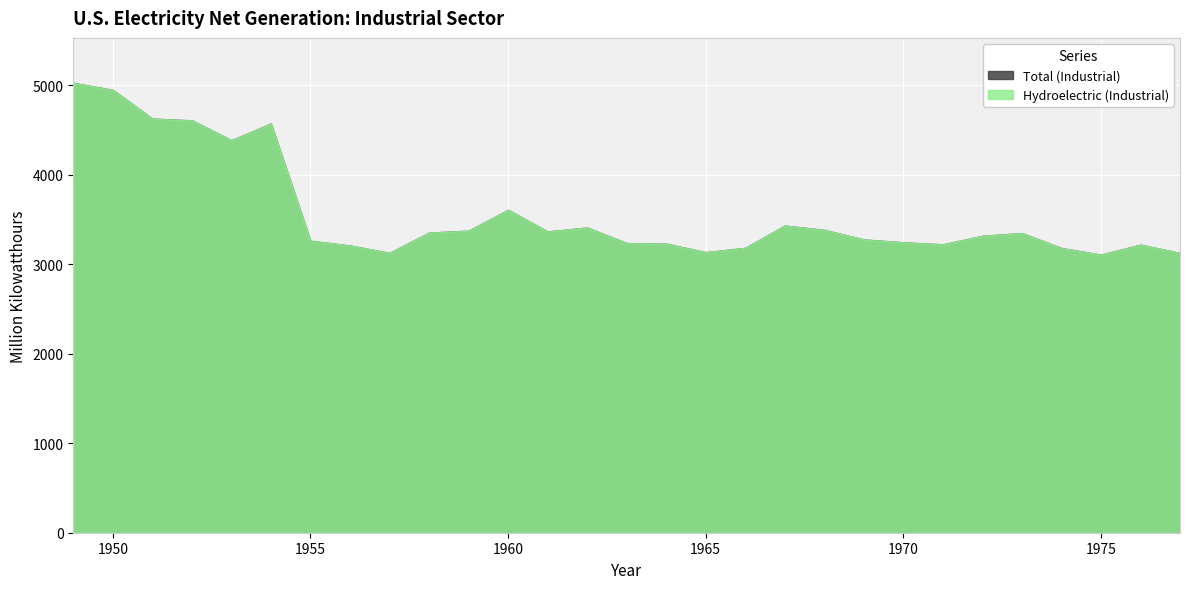

At which label does Hydroelectric (Industrial) first exceed 3316?

1949